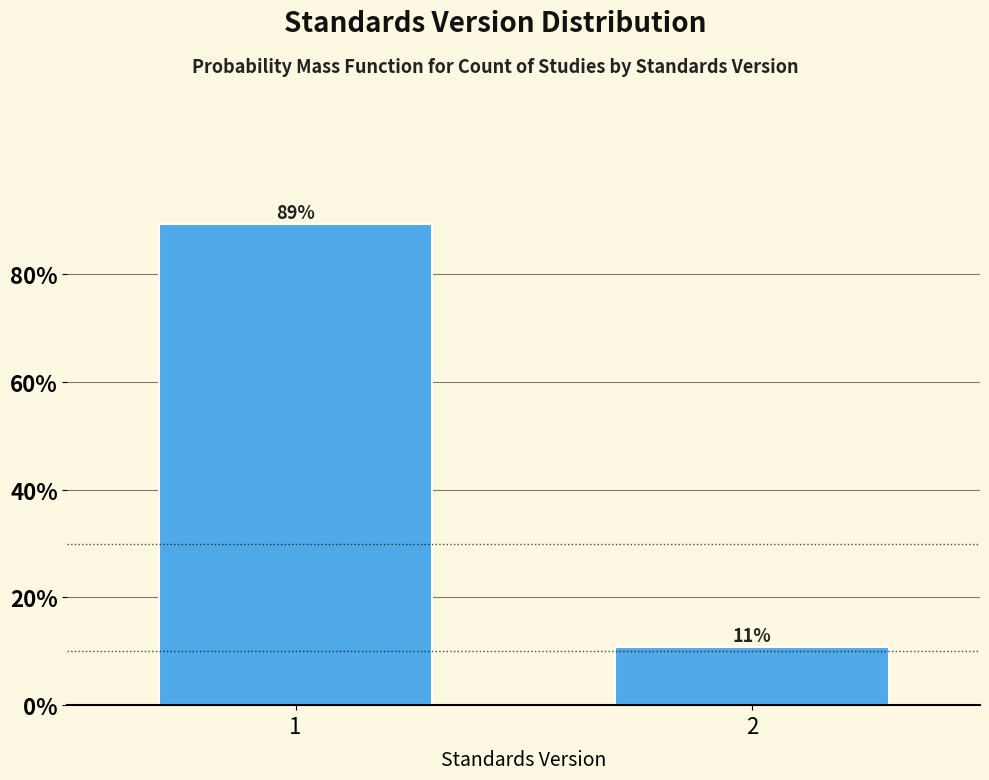

List the labels in order of value, largest first.

1, 2